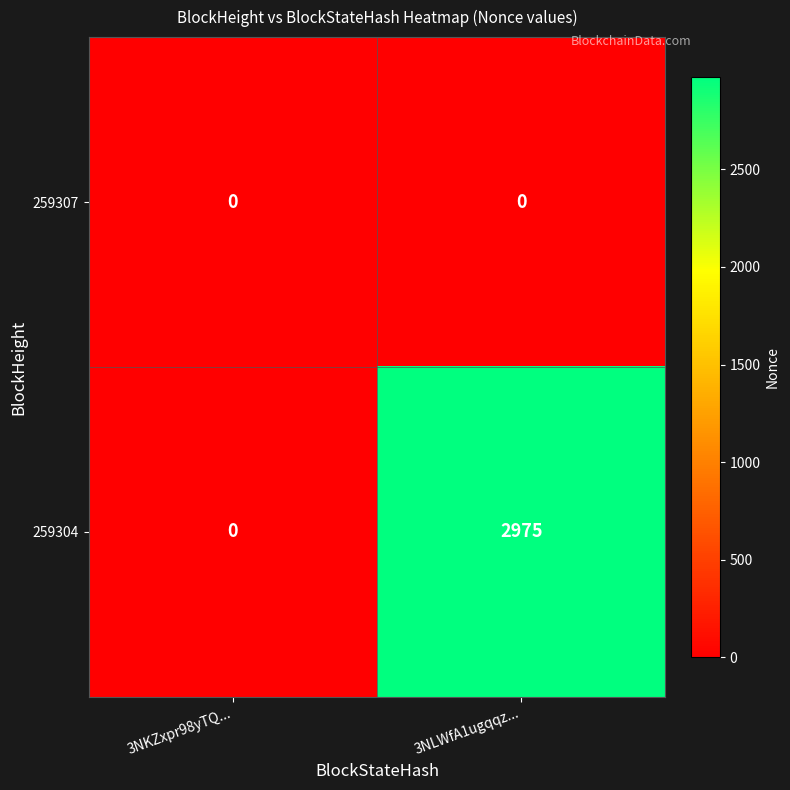

Reading left to right, transcribe all the data shown in this chart.

259307: 3NKZxpr98yTQ...=0	3NLWfA1ugqqz...=0
259304: 3NKZxpr98yTQ...=0	3NLWfA1ugqqz...=2975